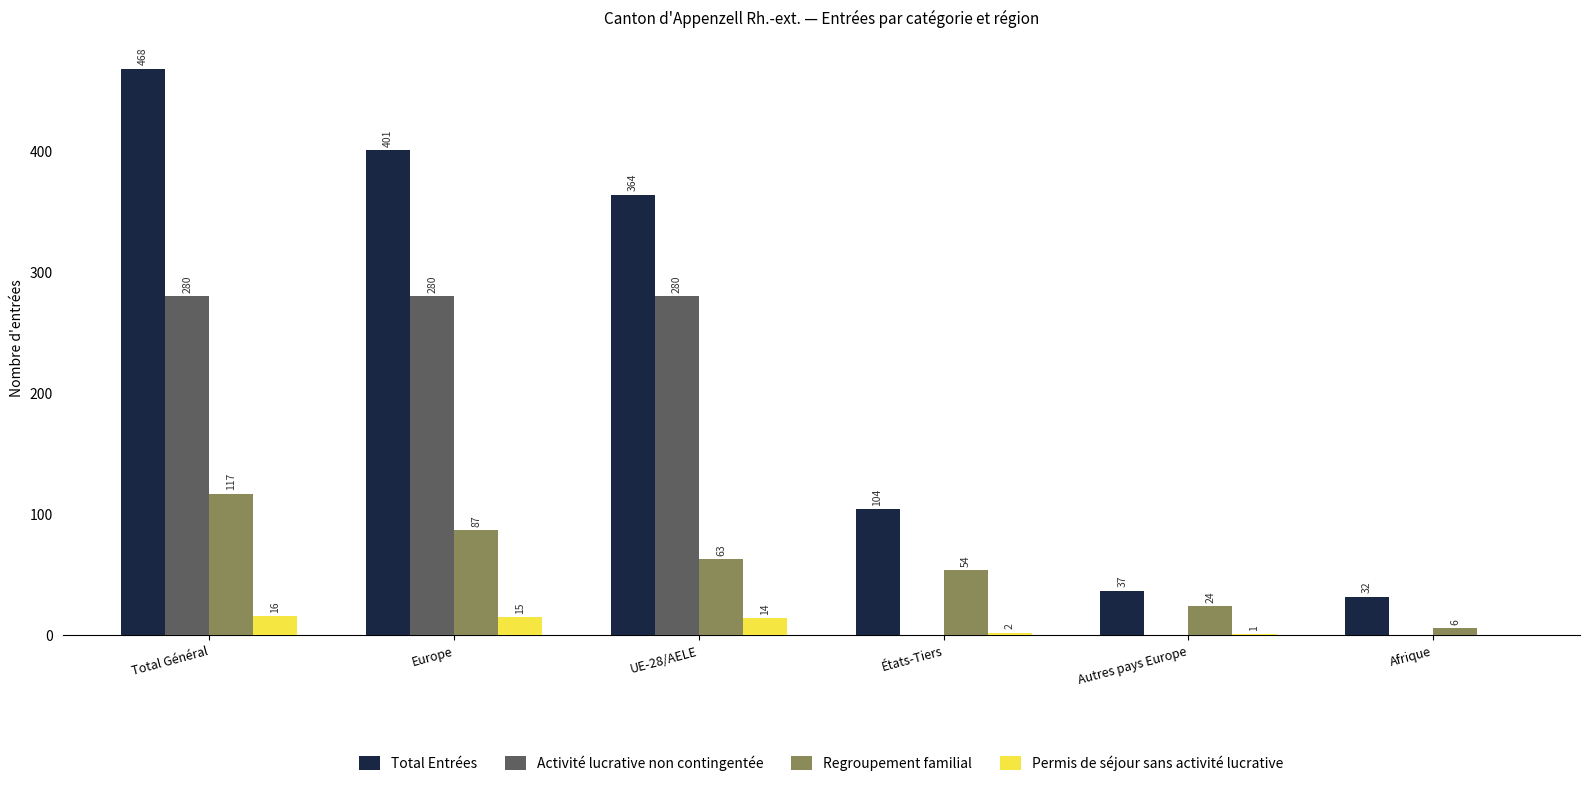

Which series has the largest total across all categories?

Total Entrées